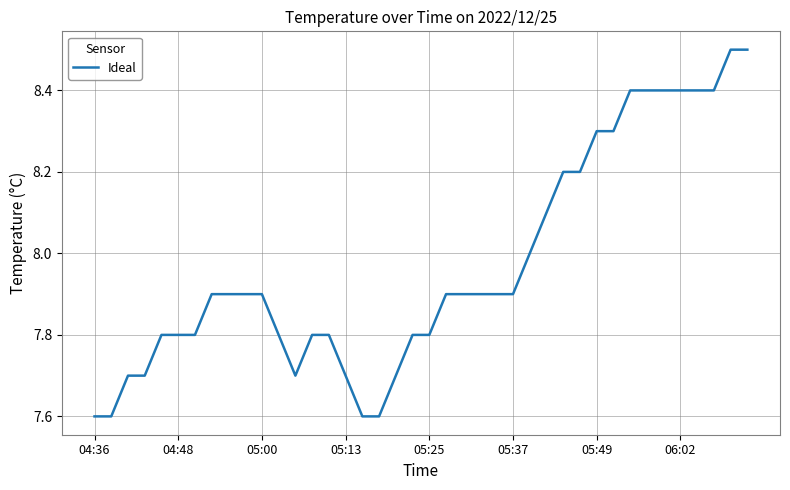

What is the minimum value shown in the chart?

7.6